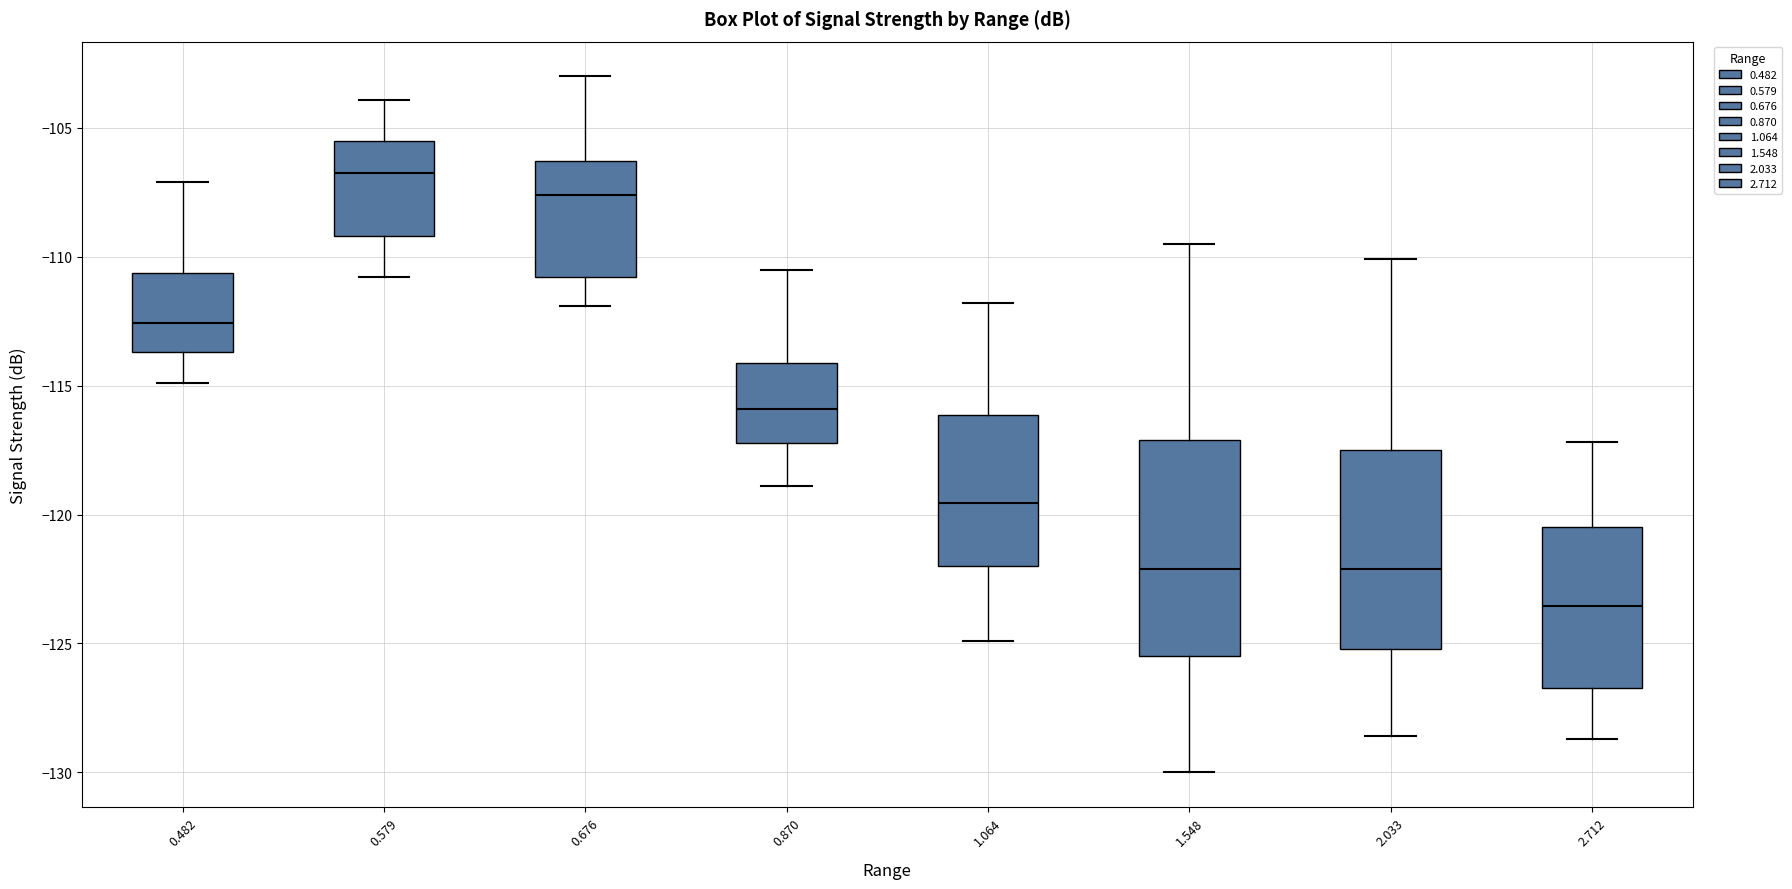

Which box has the highest median line?

0.579